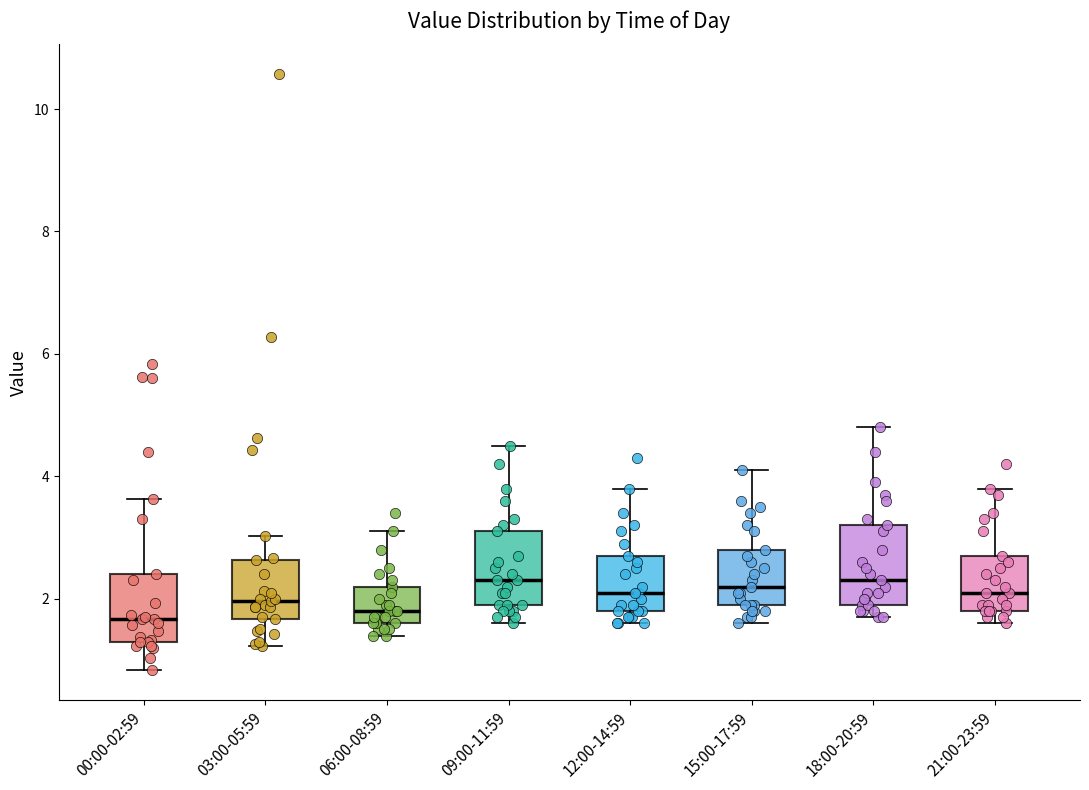

Reading left to right, transcribe this box plot: for each box, give where its median line is, the range the box spans, and where its two whiskers end, as read against the y-axis. The values are not printed on the chart, so give them approximately, as read against the axis.

00:00-02:59: median 1.6, box 1.4 to 2.4, whiskers 0.8 to 3.6
03:00-05:59: median 2.0, box 1.6 to 2.6, whiskers 1.2 to 3.0
06:00-08:59: median 1.8, box 1.6 to 2.2, whiskers 1.4 to 3.2
09:00-11:59: median 2.4, box 2.0 to 3.2, whiskers 1.6 to 4.6
12:00-14:59: median 2.2, box 1.8 to 2.8, whiskers 1.6 to 3.8
15:00-17:59: median 2.2, box 2.0 to 2.8, whiskers 1.6 to 4.2
18:00-20:59: median 2.4, box 2.0 to 3.2, whiskers 1.8 to 4.8
21:00-23:59: median 2.2, box 1.8 to 2.8, whiskers 1.6 to 3.8